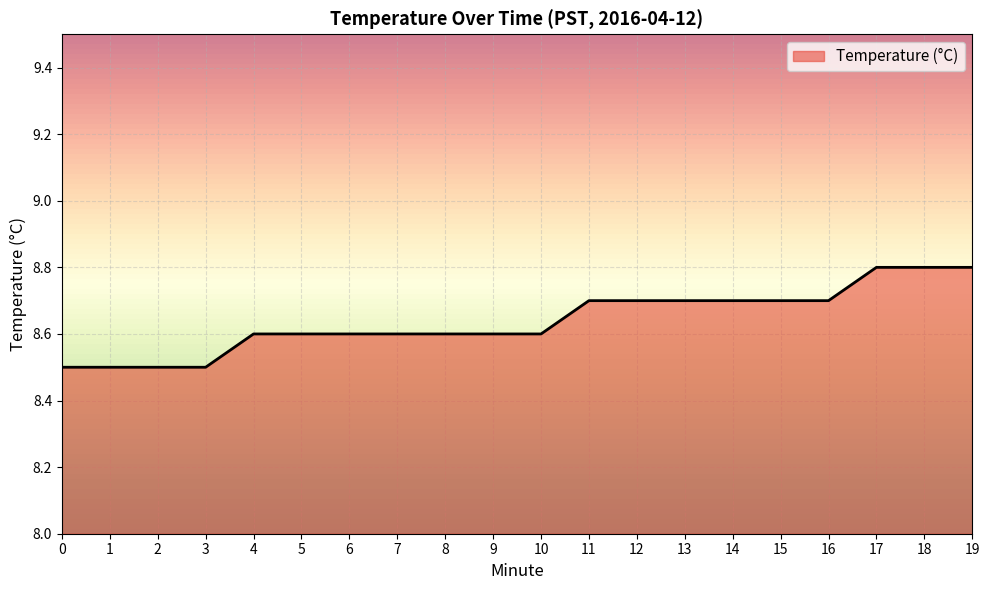

Does the chart display data point markers on the line(s)?

No